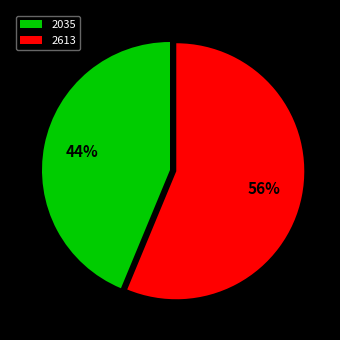

Is there any slice that represents more than half of the pie?

Yes